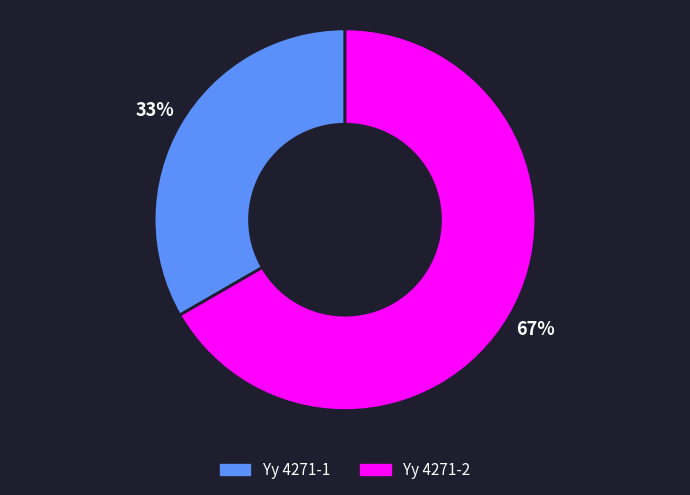

Do Yy 4271-1 and Yy 4271-2 together represent more than half of the pie?

Yes